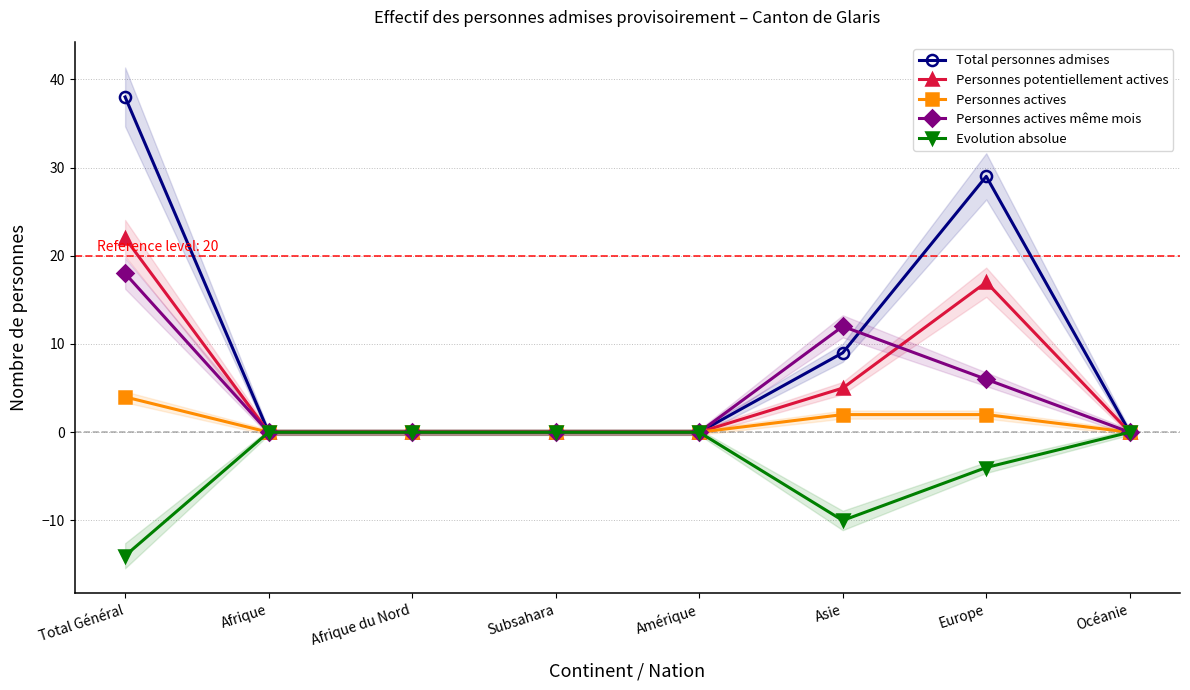

Between Amérique and Afrique du Nord, which is larger?

Amérique